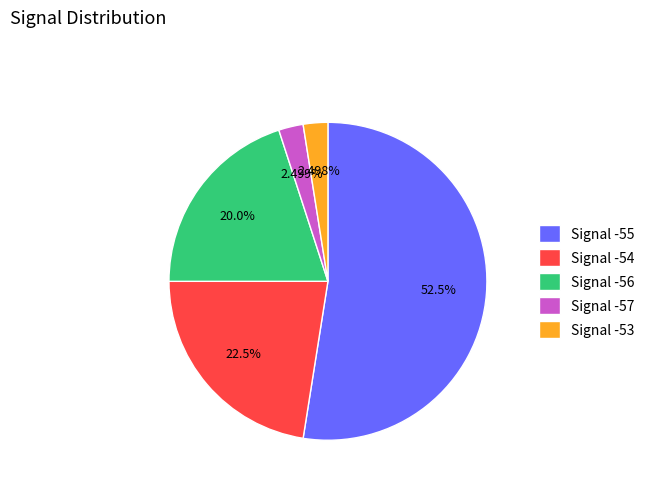

Is the sum of Signal -54 and Signal -56 greater than half?

No